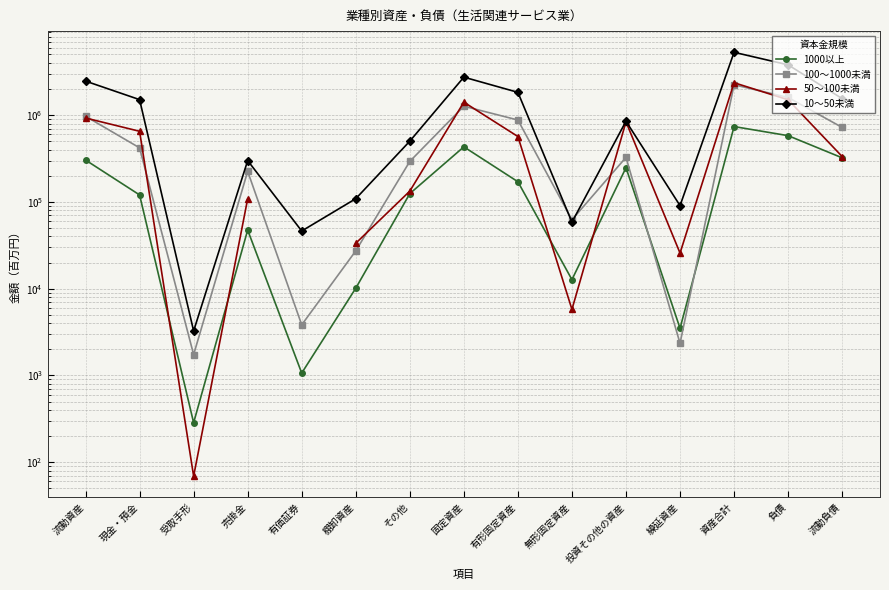

What are all the series names shown in the legend?

1000以上, 100～1000未満, 50～100未満, 10～50未満